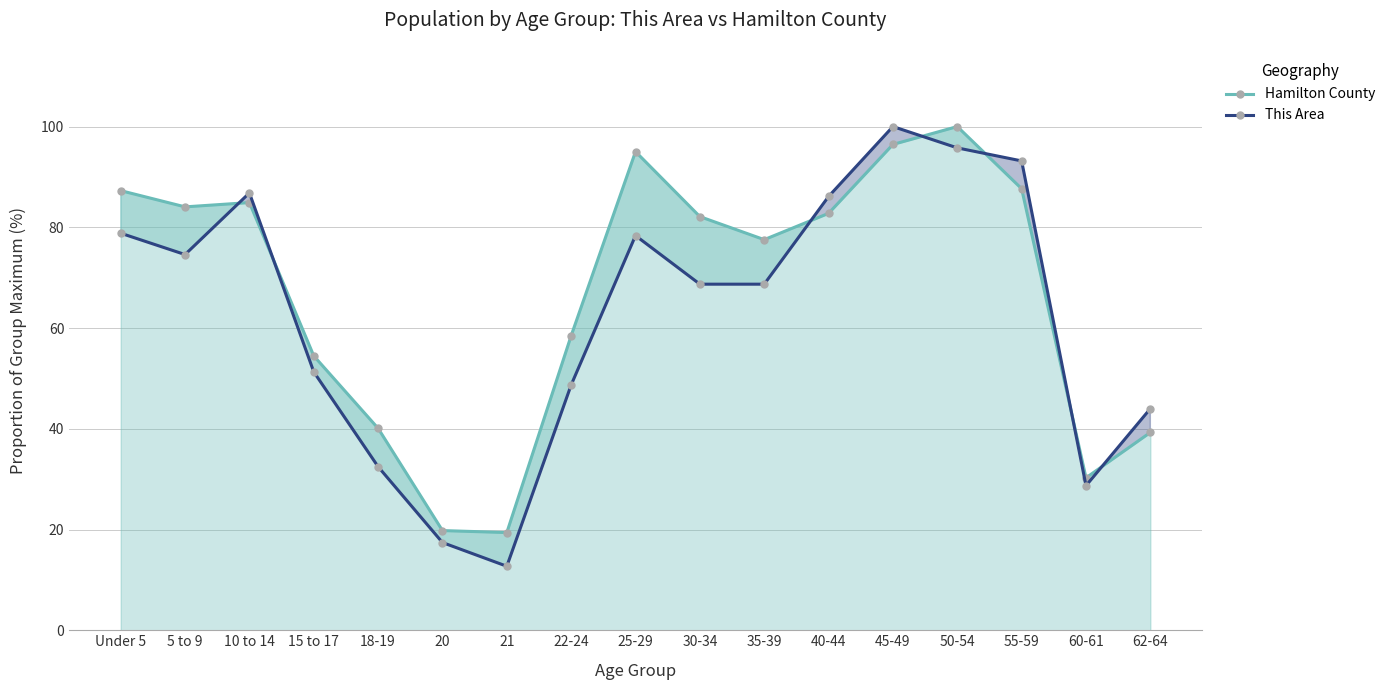

Which label corresponds to the largest value in the chart?

50-54